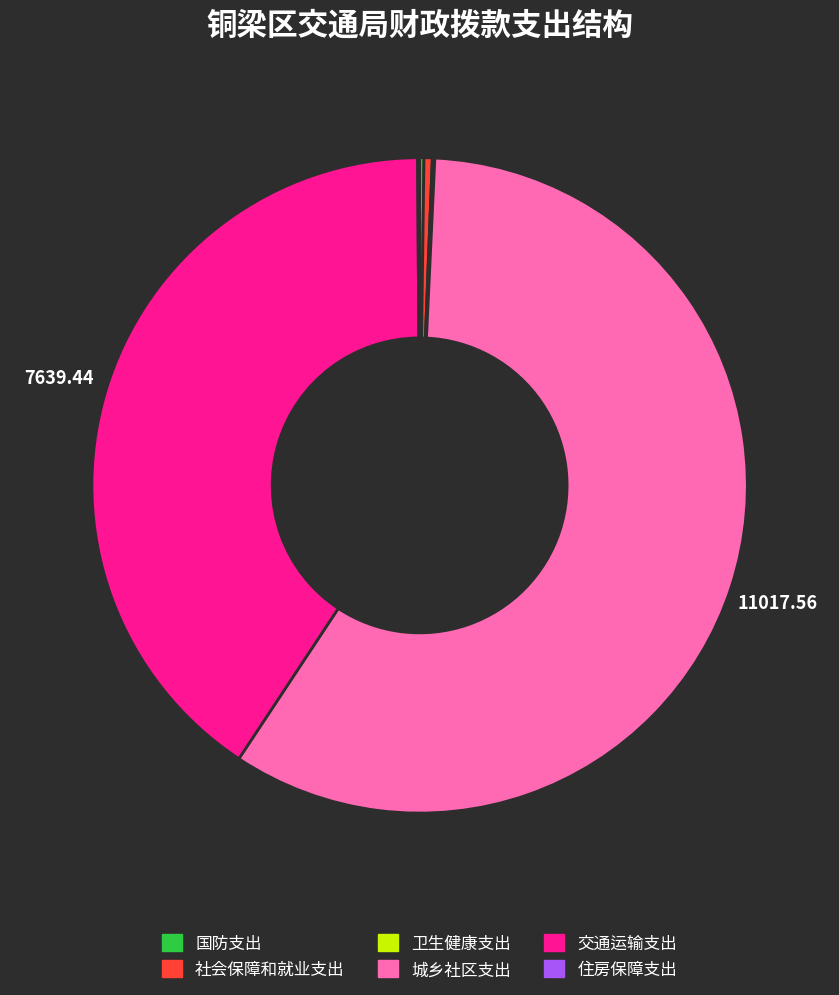

What is the largest slice in the pie chart?

城乡社区支出